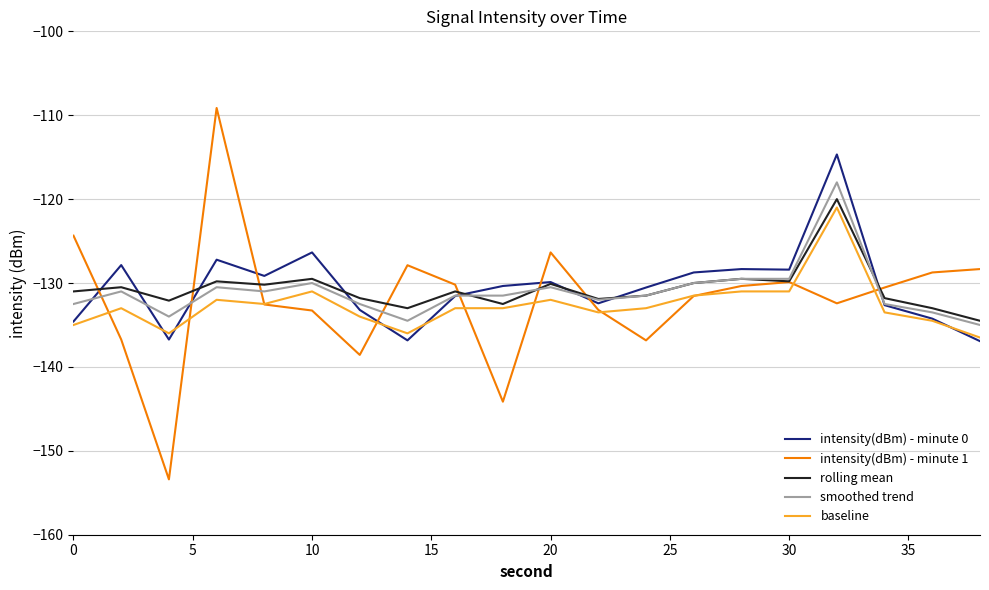

Which series has the largest range (max minus min)?

intensity(dBm) - minute 1